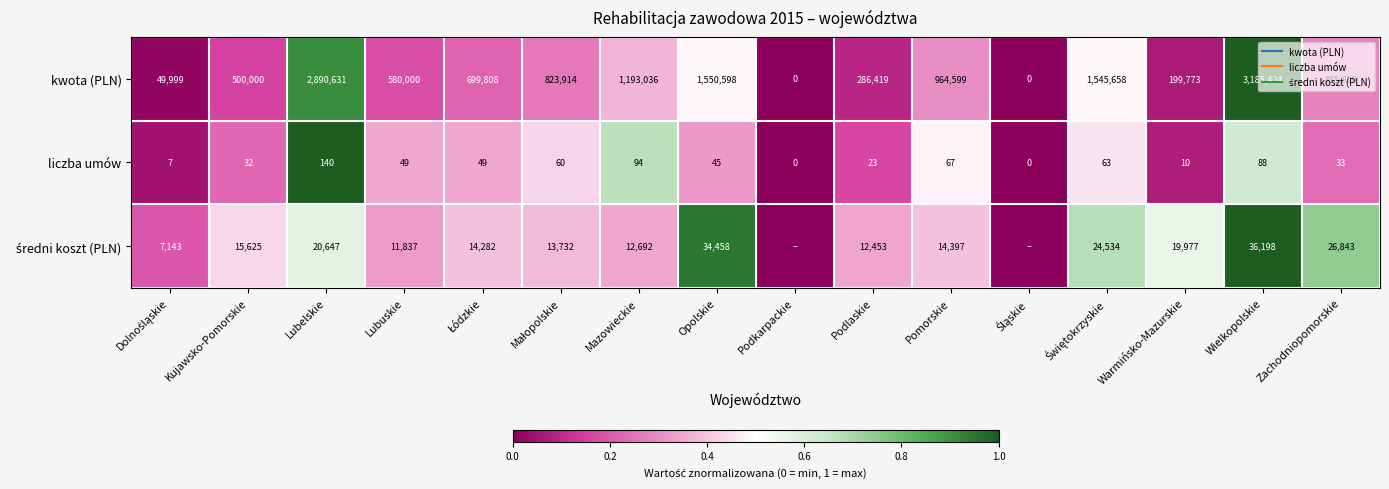

Rank the series at Małopolskie from lowest to highest value.

kwota (PLN), średni koszt (PLN), liczba umów